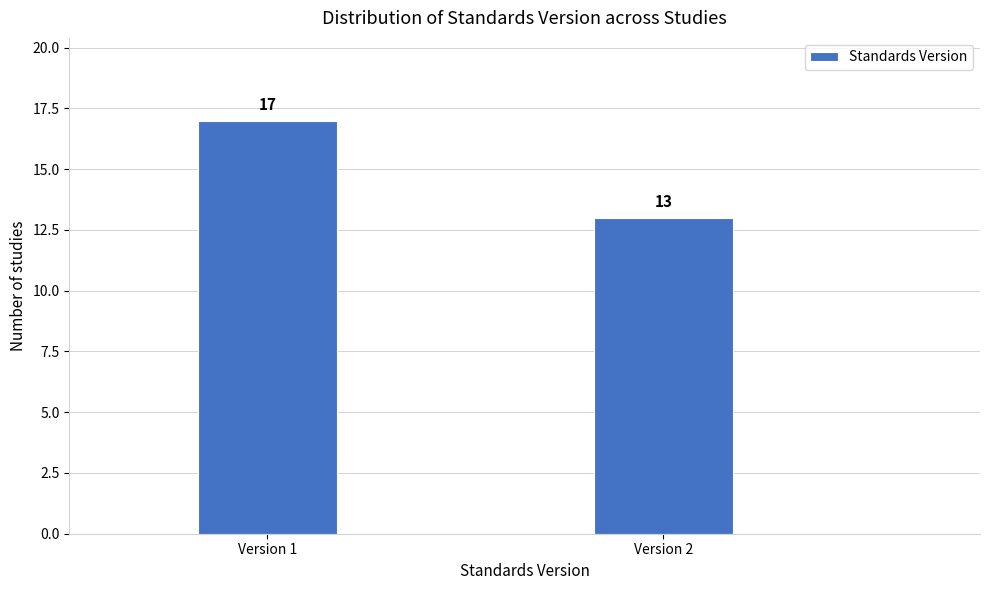

Reading left to right, extract all data points from this chart.

17	13